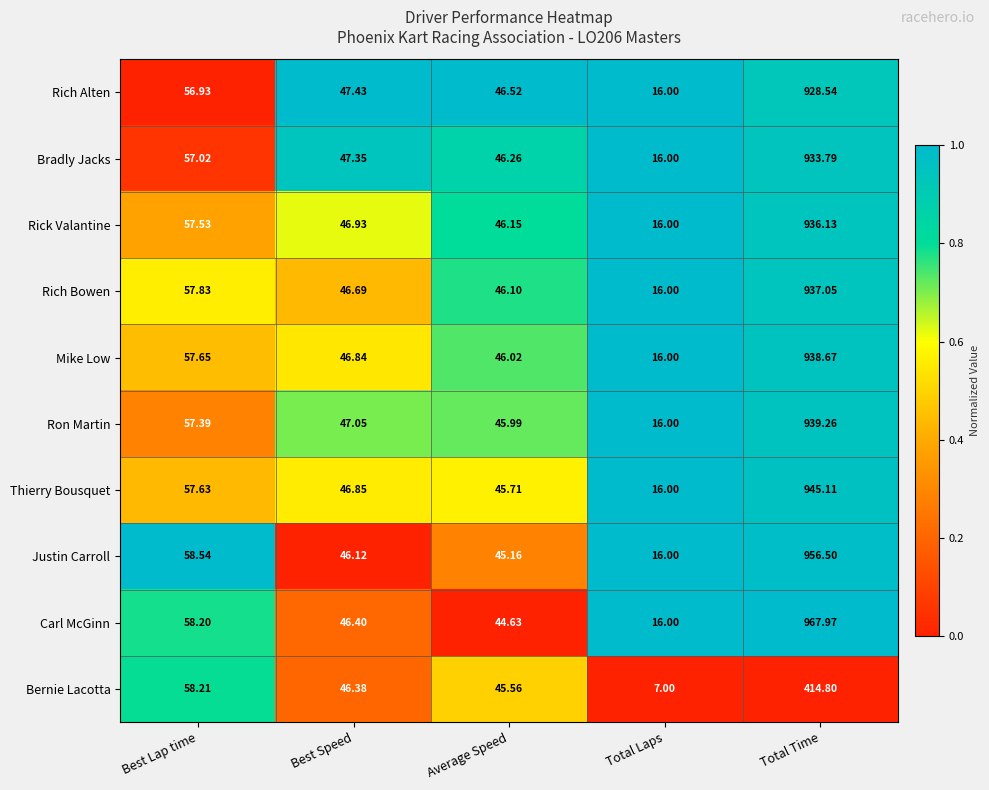

Count the number of data series in this chart.

10